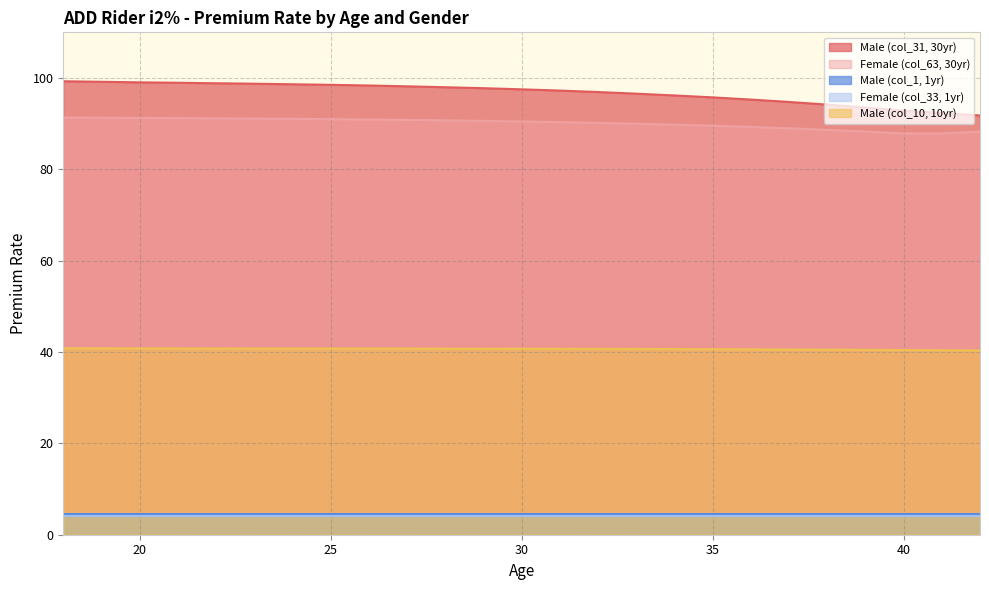

Does the chart have visible grid lines?

Yes